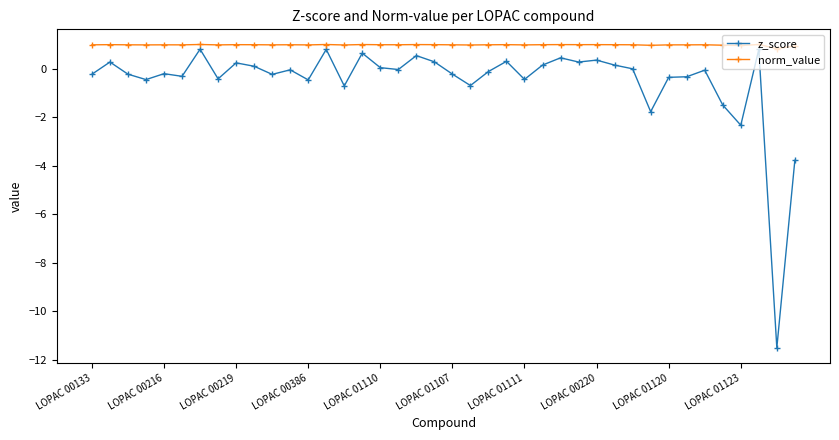

Which series has the largest range (max minus min)?

z_score